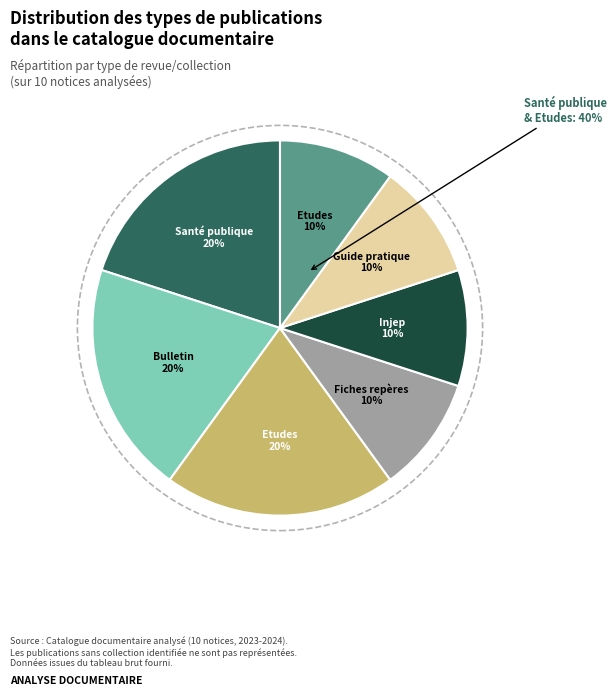

Approximately how many times larger is the value at Injep Notes & rapports compared to Fiches repères?

1.0